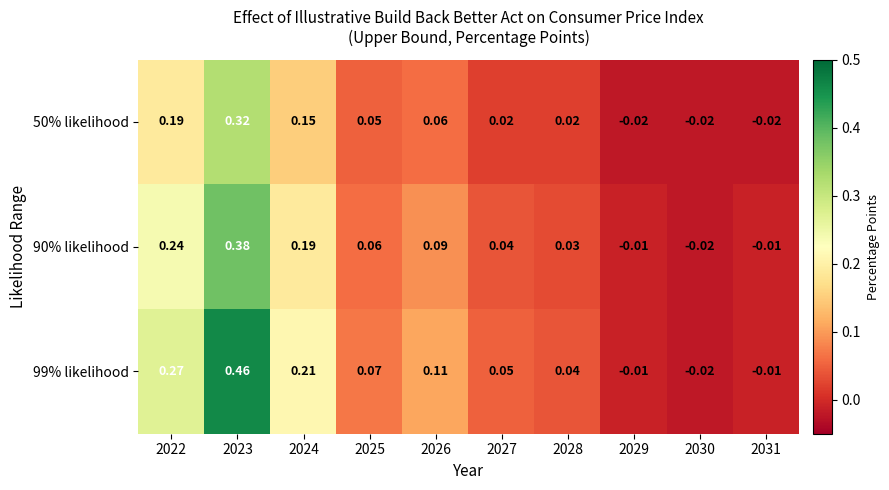

At which category does the chart reach its peak across all series?

2023